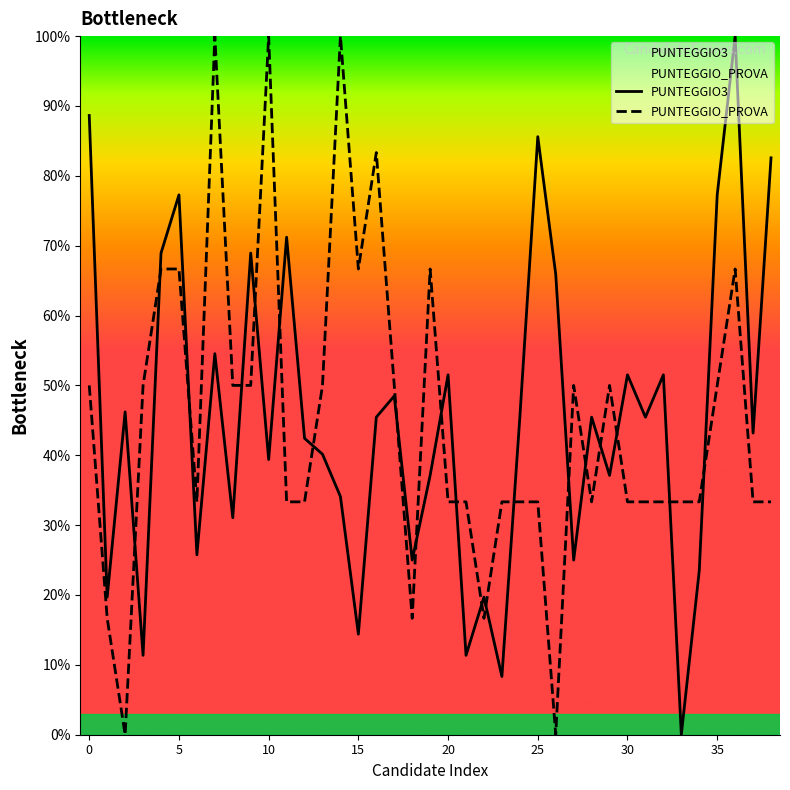

What is the average value of the PUNTEGGIO3 series?

45.1